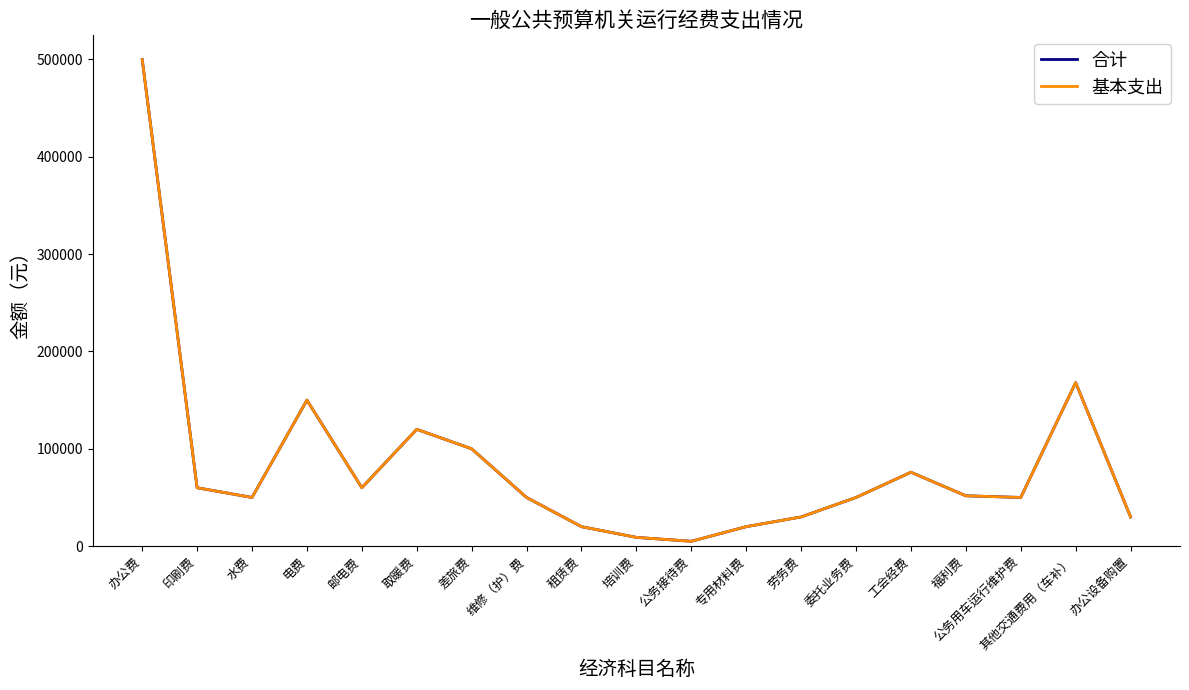

At which category does 合计 reach its first local peak?

电费